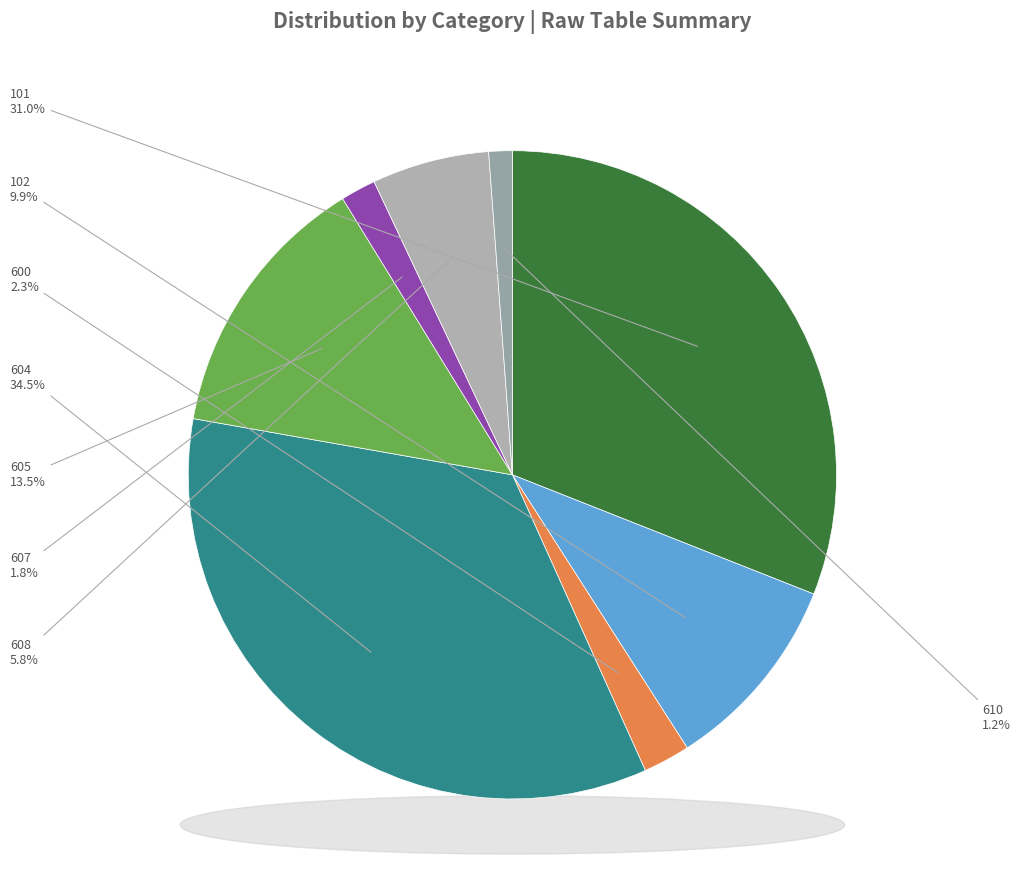

What percentage do 604 and 605 together represent?

48.0%